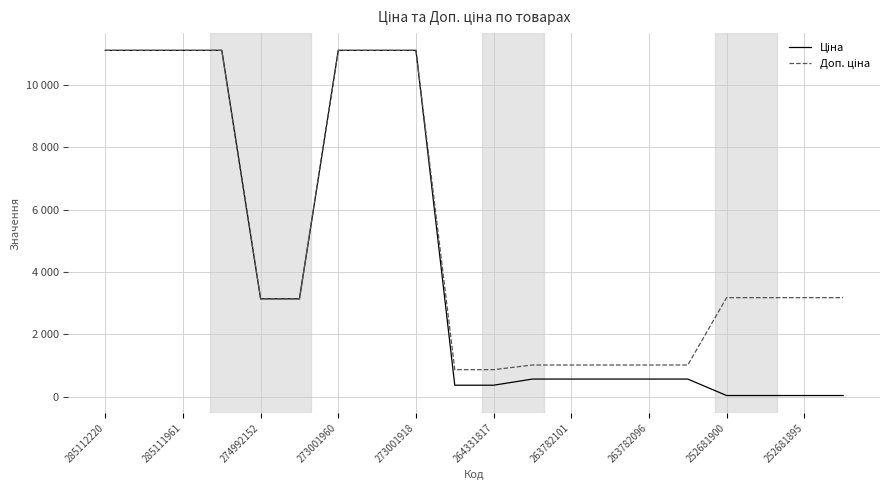

Does the chart display data point markers on the line(s)?

No